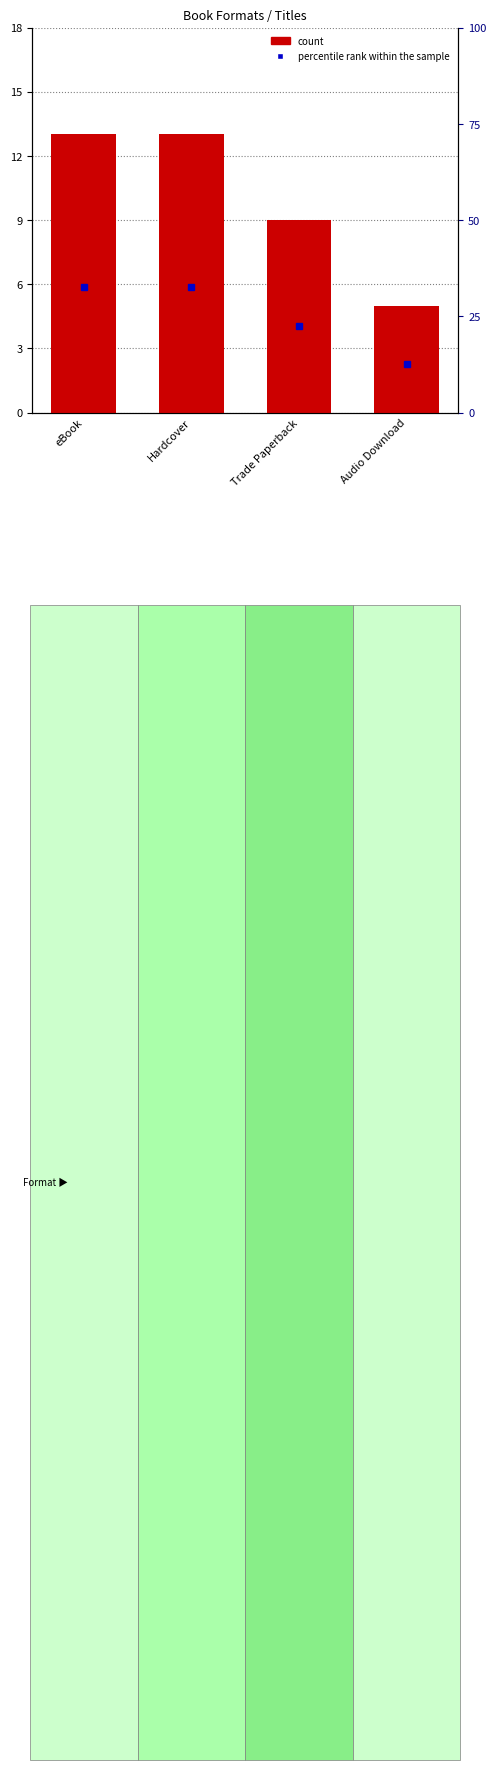

What is the difference between the values at eBook and Trade Paperback?

4